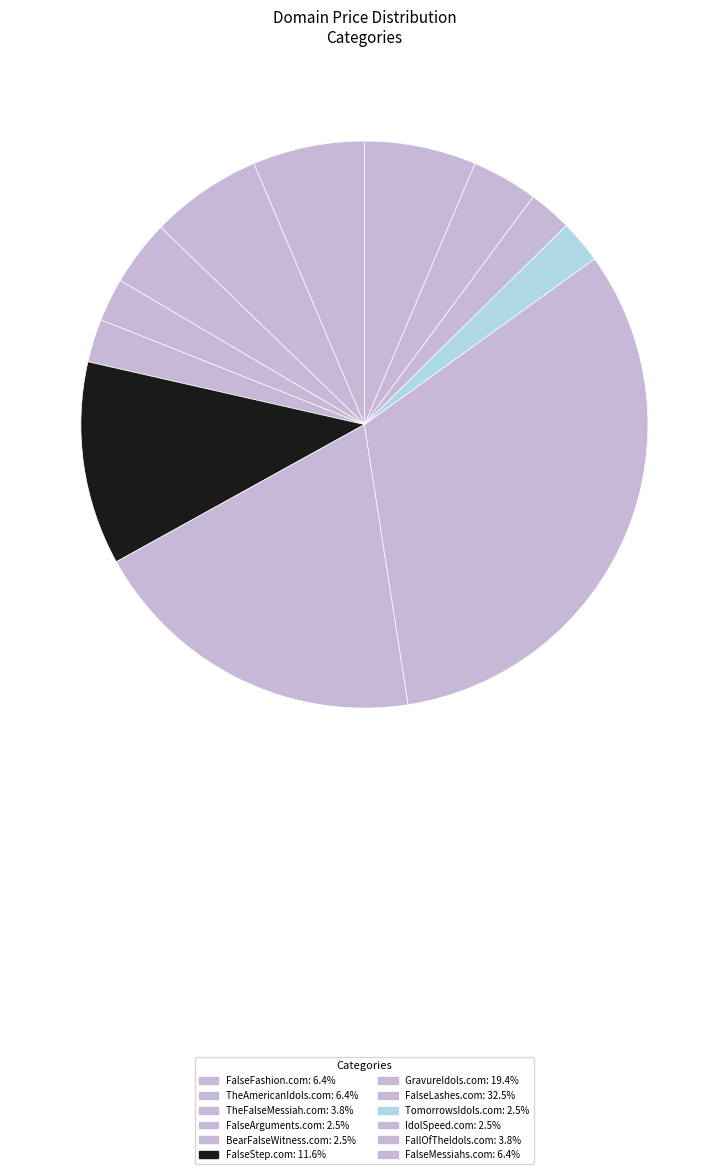

The TheAmericanIdols.com slice represents 6% of the pie. True or false?

True